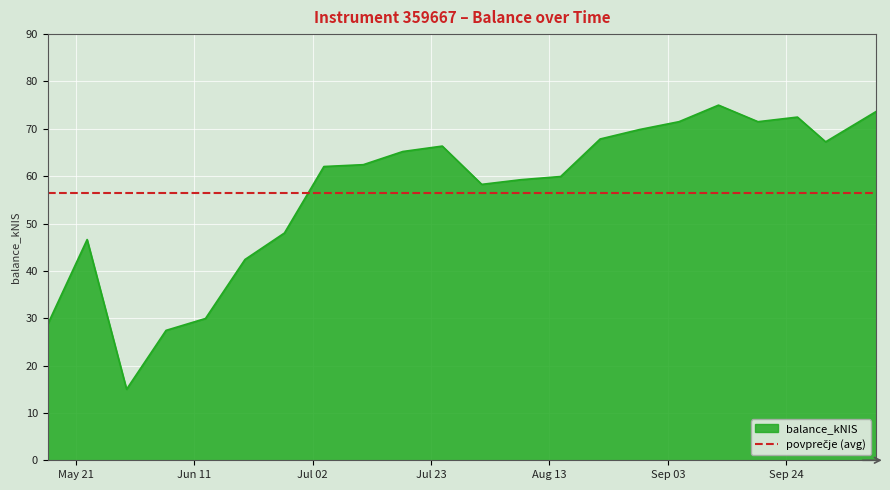

How many points are lower than both their immediate neighbors (excluding endpoints)?

4